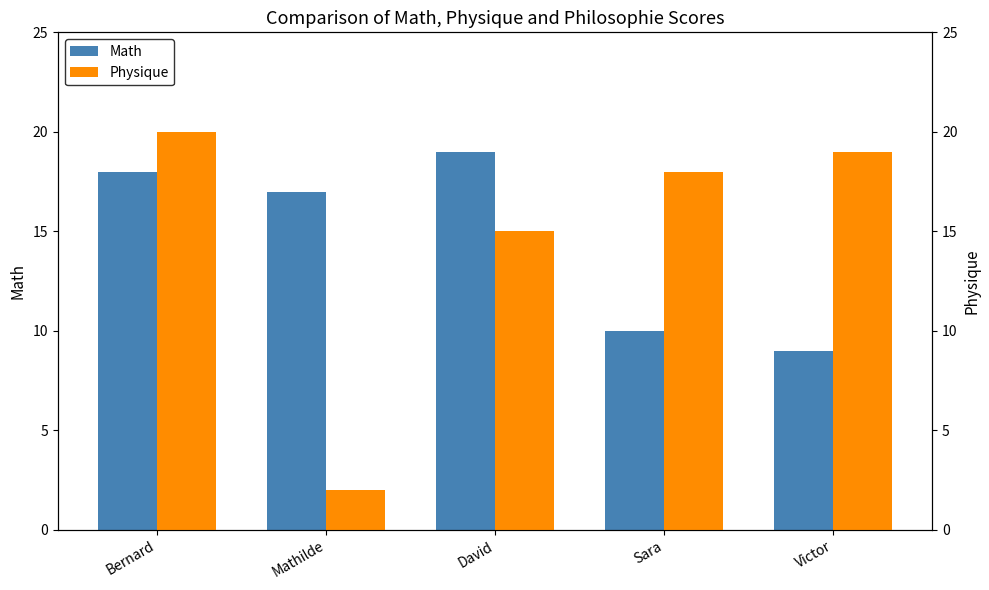

At which label does Math reach its minimum?

Victor